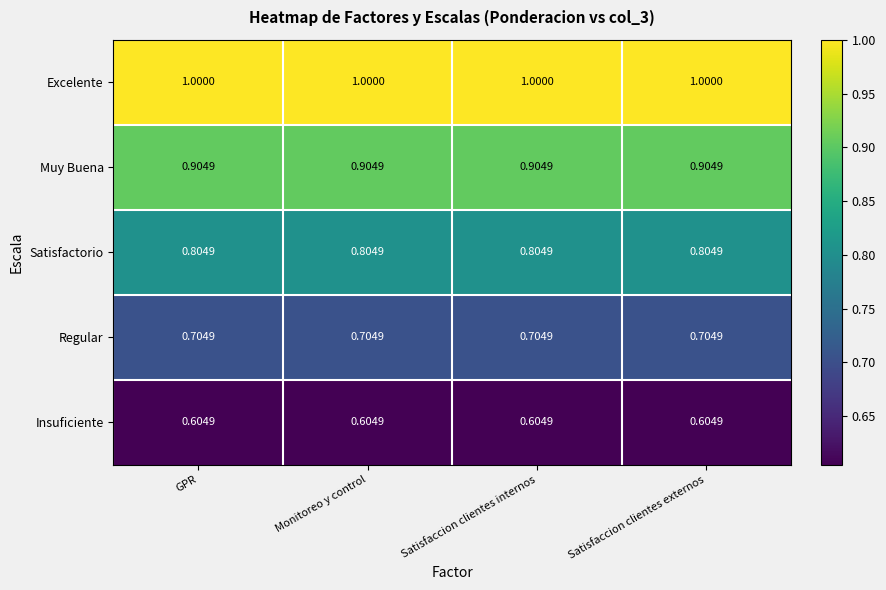

List the series in order of their overall mean, highest first.

Excelente, Muy Buena, Satisfactorio, Regular, Insuficiente